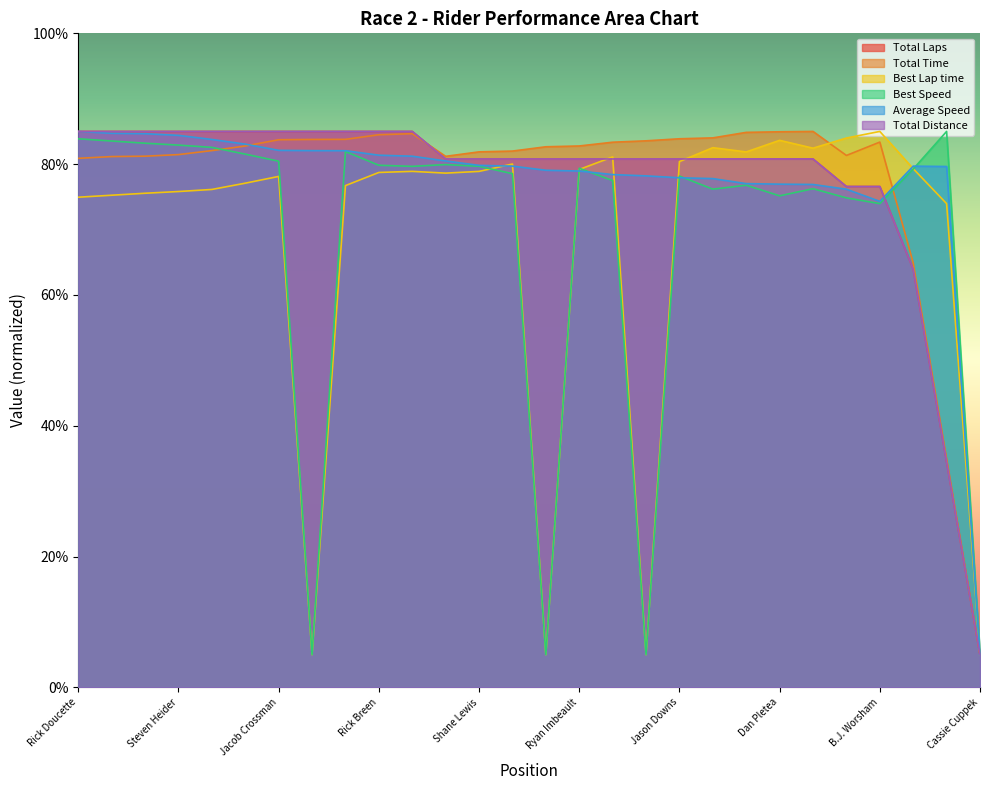

Reading left to right, extract all data points from this chart.

Total Laps: Rick Doucette=85.0	Nicholas Leighton=85.0	Bill Coolahan=85.0	Steven Heider=85.0	Benjamin Gloddy=85.0	Adam Guyer=85.0	Jacob Crossman=85.0	Robert Pease Jr=85.0	Renee Franco=85.0	Rick Breen=85.0	Charles Blumberg=85.0	Adam Muscaro=80.8	Shane Lewis=80.8	Tim O'Connor=80.8	Tim Barrows=80.8	Ryan Imbeault=80.8	Stephen Biehl=80.8	Thomas Sands=80.8	Jason Downs=80.8	Tommy Kinnear=80.8	Michele Pierro=80.8	Dan Pletea=80.8	Robert Taylor=80.8	Kevin Wimble=76.6	B.J. Worsham=76.6	Todd Fanciullo=63.9	Brett Guyer=34.5	Cassie Cuppek=5.0
Total Time: Rick Doucette=80.9	Nicholas Leighton=81.2	Bill Coolahan=81.2	Steven Heider=81.5	Benjamin Gloddy=82.1	Adam Guyer=82.8	Jacob Crossman=83.7	Robert Pease Jr=83.8	Renee Franco=83.8	Rick Breen=84.5	Charles Blumberg=84.7	Adam Muscaro=81.2	Shane Lewis=81.9	Tim O'Connor=82.0	Tim Barrows=82.7	Ryan Imbeault=82.8	Stephen Biehl=83.4	Thomas Sands=83.6	Jason Downs=83.9	Tommy Kinnear=84.0	Michele Pierro=84.9	Dan Pletea=84.9	Robert Taylor=85.0	Kevin Wimble=81.3	B.J. Worsham=83.4	Todd Fanciullo=64.9	Brett Guyer=35.0	Cassie Cuppek=5.0
Best Lap time: Rick Doucette=74.9	Nicholas Leighton=75.2	Bill Coolahan=75.5	Steven Heider=75.8	Benjamin Gloddy=76.1	Adam Guyer=77.1	Jacob Crossman=78.1	Robert Pease Jr=5.0	Renee Franco=76.7	Rick Breen=78.7	Charles Blumberg=78.9	Adam Muscaro=78.6	Shane Lewis=78.9	Tim O'Connor=80.0	Tim Barrows=5.0	Ryan Imbeault=79.2	Stephen Biehl=81.1	Thomas Sands=5.0	Jason Downs=80.4	Tommy Kinnear=82.5	Michele Pierro=81.9	Dan Pletea=83.6	Robert Taylor=82.4	Kevin Wimble=84.0	B.J. Worsham=85.0	Todd Fanciullo=79.3	Brett Guyer=74.0	Cassie Cuppek=5.0
Best Speed: Rick Doucette=83.9	Nicholas Leighton=83.5	Bill Coolahan=83.2	Steven Heider=82.9	Benjamin Gloddy=82.6	Adam Guyer=81.5	Jacob Crossman=80.5	Robert Pease Jr=5.0	Renee Franco=81.9	Rick Breen=79.8	Charles Blumberg=79.7	Adam Muscaro=79.9	Shane Lewis=79.7	Tim O'Connor=78.5	Tim Barrows=5.0	Ryan Imbeault=79.4	Stephen Biehl=77.5	Thomas Sands=5.0	Jason Downs=78.2	Tommy Kinnear=76.2	Michele Pierro=76.8	Dan Pletea=75.2	Robert Taylor=76.2	Kevin Wimble=74.8	B.J. Worsham=74.0	Todd Fanciullo=79.3	Brett Guyer=85.0	Cassie Cuppek=5.0
Average Speed: Rick Doucette=85.0	Nicholas Leighton=84.7	Bill Coolahan=84.7	Steven Heider=84.4	Benjamin Gloddy=83.8	Adam Guyer=83.1	Jacob Crossman=82.1	Robert Pease Jr=82.1	Renee Franco=82.1	Rick Breen=81.4	Charles Blumberg=81.2	Adam Muscaro=80.5	Shane Lewis=79.8	Tim O'Connor=79.7	Tim Barrows=79.1	Ryan Imbeault=78.9	Stephen Biehl=78.4	Thomas Sands=78.2	Jason Downs=77.9	Tommy Kinnear=77.8	Michele Pierro=77.0	Dan Pletea=76.9	Robert Taylor=76.9	Kevin Wimble=76.2	B.J. Worsham=74.3	Todd Fanciullo=79.7	Brett Guyer=79.6	Cassie Cuppek=5.0
Total Distance: Rick Doucette=85.0	Nicholas Leighton=85.0	Bill Coolahan=85.0	Steven Heider=85.0	Benjamin Gloddy=85.0	Adam Guyer=85.0	Jacob Crossman=85.0	Robert Pease Jr=85.0	Renee Franco=85.0	Rick Breen=85.0	Charles Blumberg=85.0	Adam Muscaro=80.8	Shane Lewis=80.8	Tim O'Connor=80.8	Tim Barrows=80.8	Ryan Imbeault=80.8	Stephen Biehl=80.8	Thomas Sands=80.8	Jason Downs=80.8	Tommy Kinnear=80.8	Michele Pierro=80.8	Dan Pletea=80.8	Robert Taylor=80.8	Kevin Wimble=76.6	B.J. Worsham=76.6	Todd Fanciullo=63.9	Brett Guyer=34.5	Cassie Cuppek=5.0